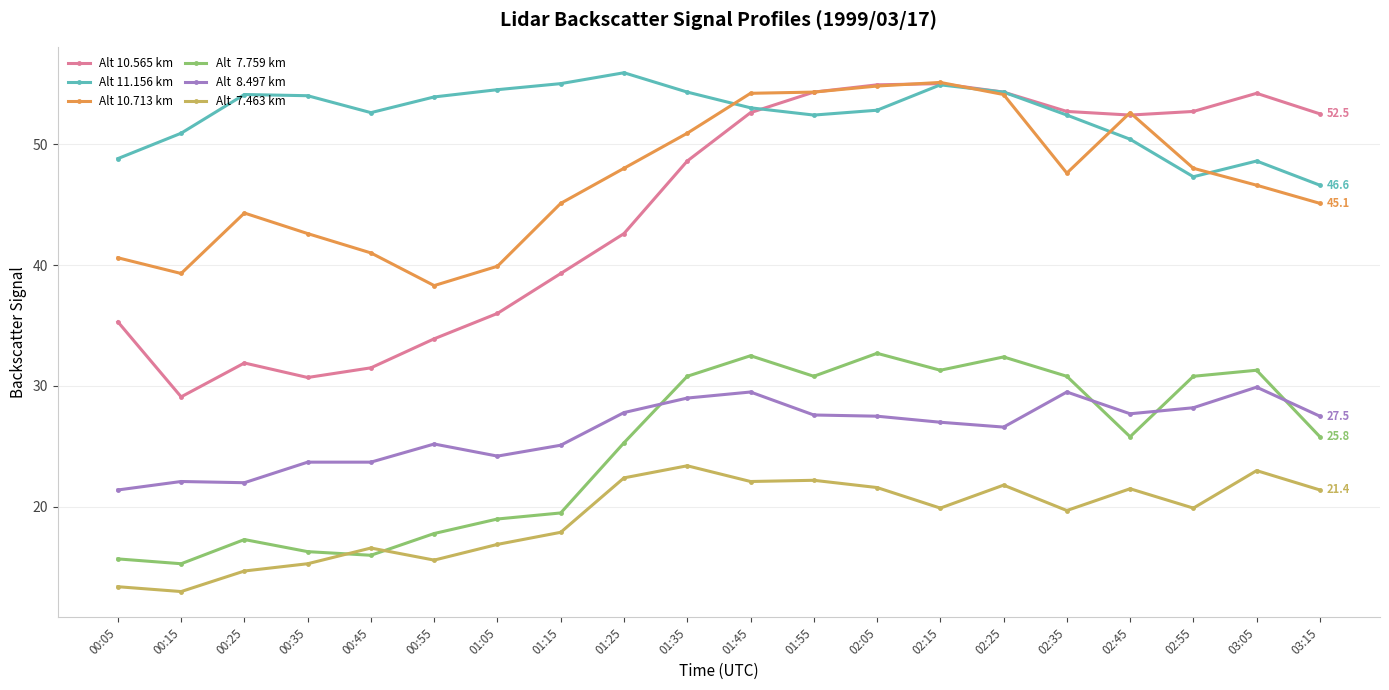

What is the spread (max minus min) of values at 01:15?

37.1